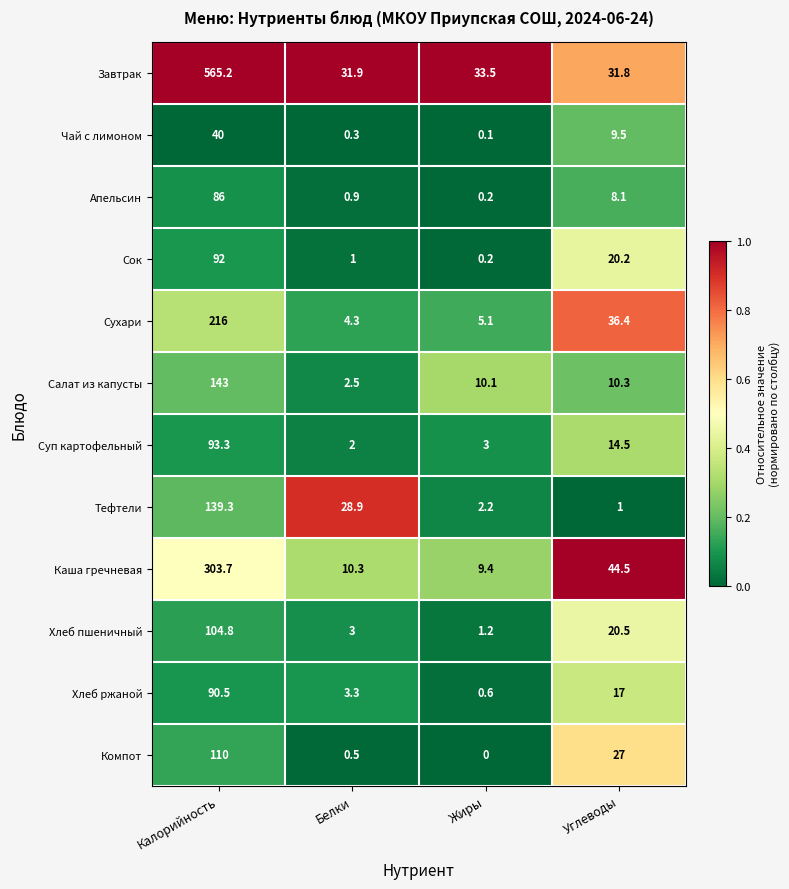

Rank the series by their maximum value, from lowest to highest.

Чай с лимоном, Апельсин, Хлеб ржаной, Сок, Суп картофельный, Хлеб пшеничный, Компот, Тефтели, Салат из капусты, Сухари, Каша гречневая, Завтрак